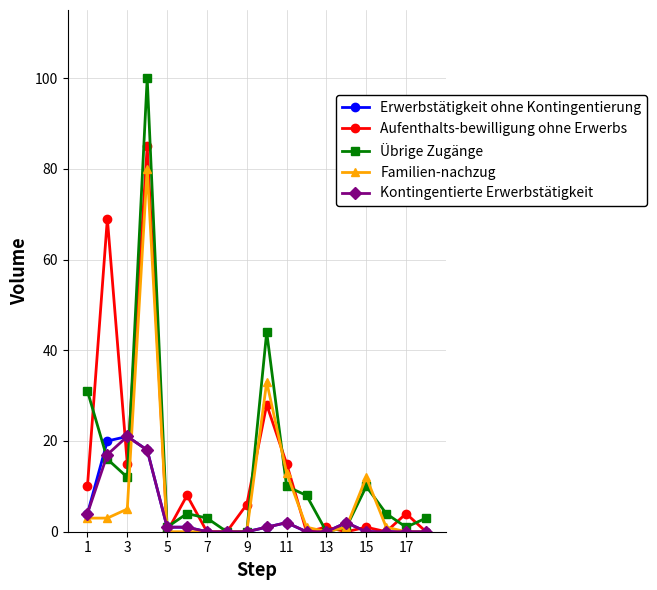

True or false: Übrige Zugänge has more than 0 interior local peaks.

True